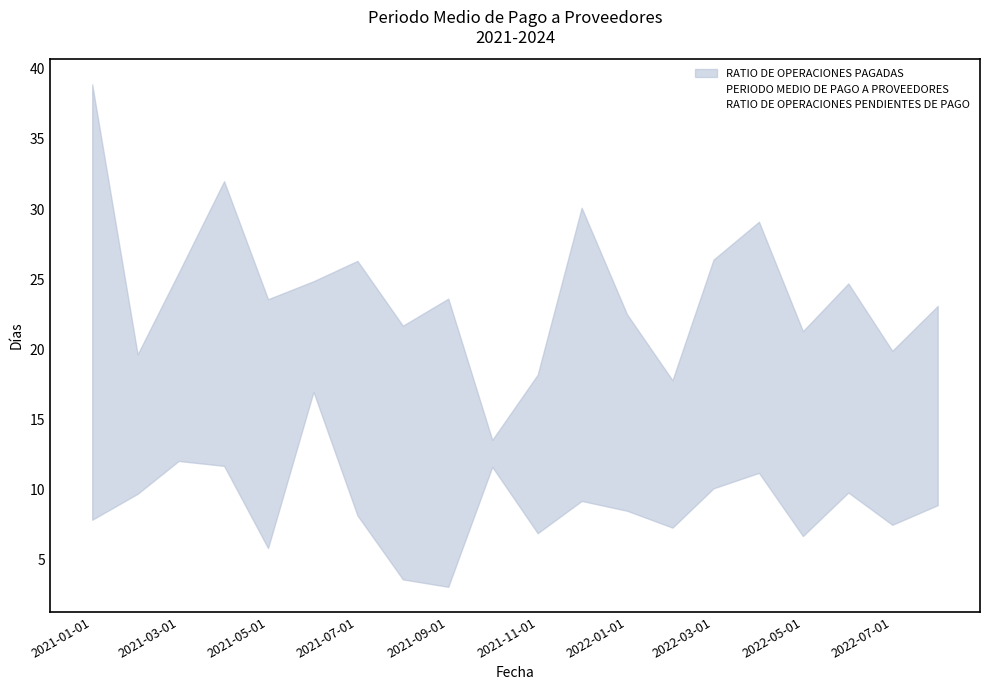

How many lines are shown in the chart?

2